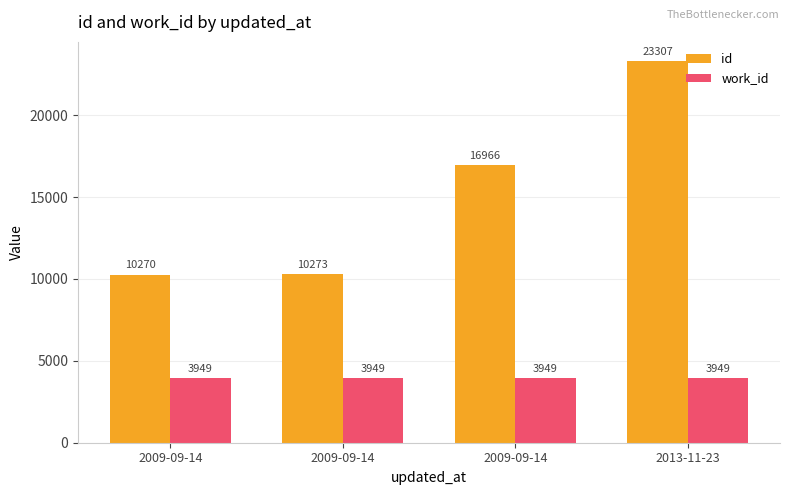

Count the number of categories in the chart.

4